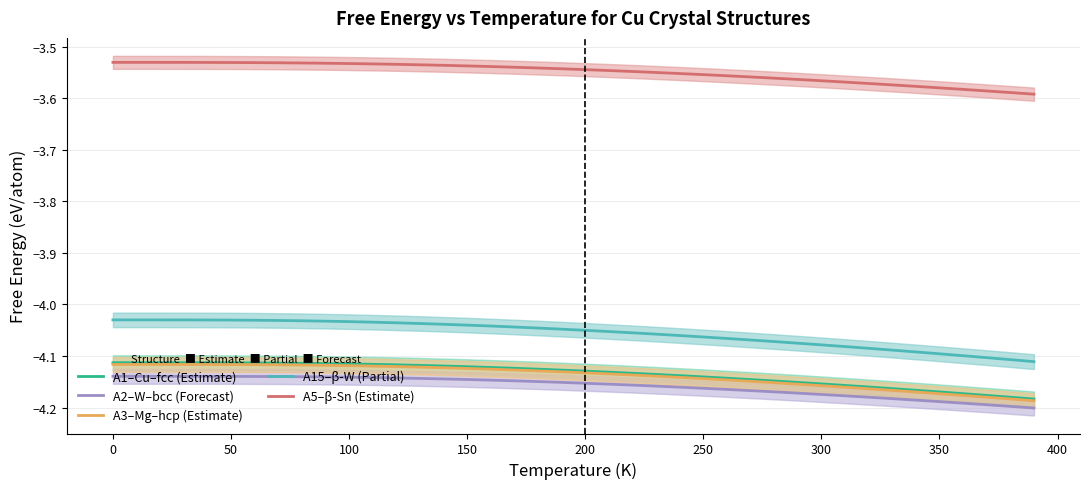

True or false: A3–Mg–hcp (Estimate) has more than 2 interior local peaks.

False